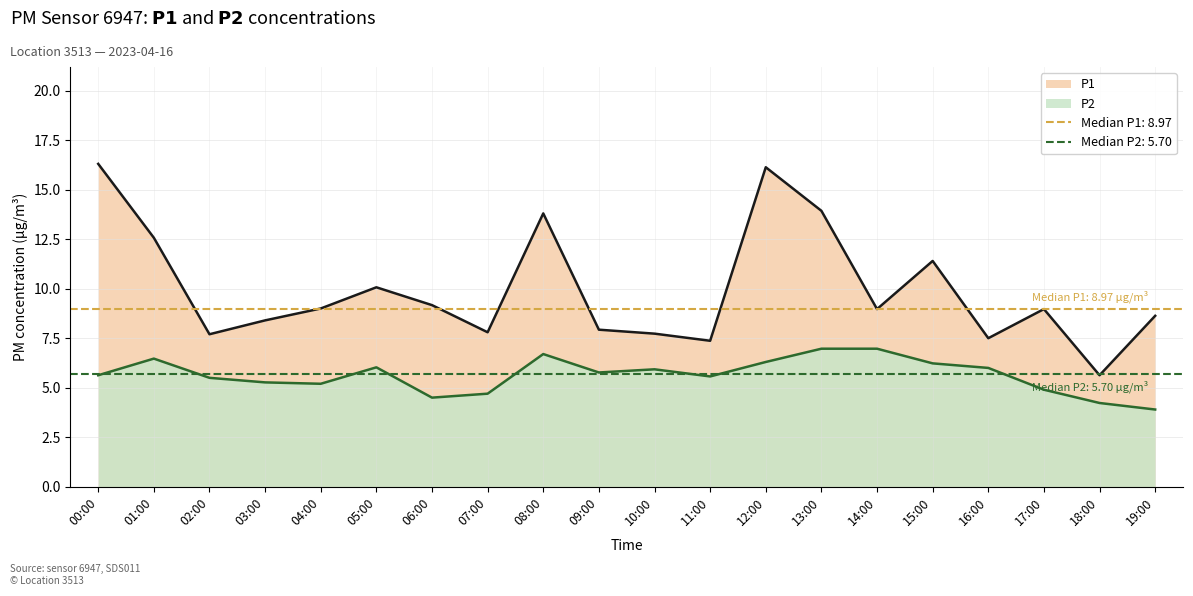

Where is the first local minimum for P2 (line)?

04:00